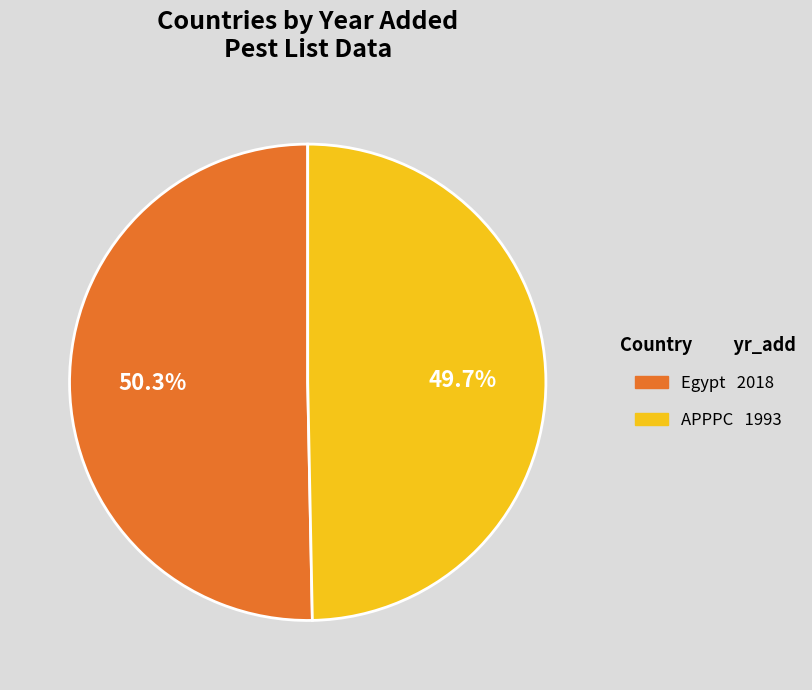

What is the largest slice in the pie chart?

Egypt